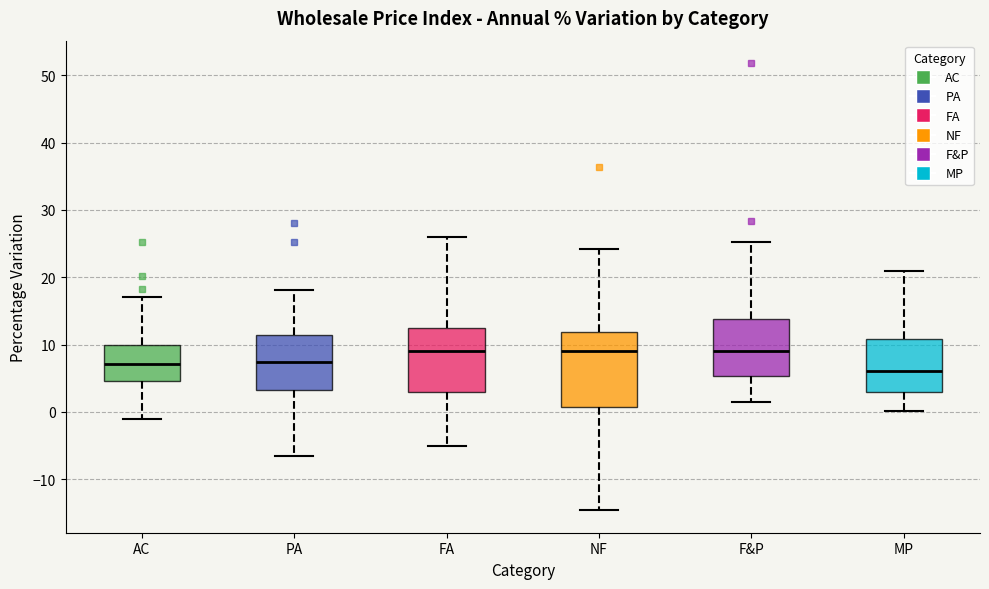

Where is the upper edge of the box for AC on the y-axis? The values are not printed on the chart, so give them approximately, as read against the axis.

10